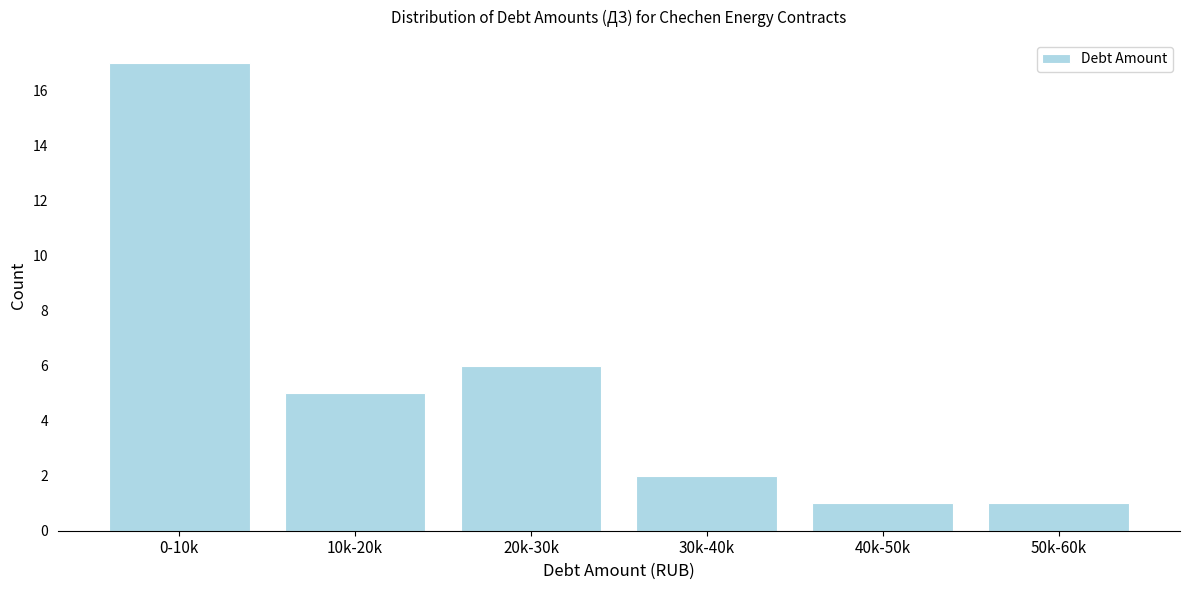

Reading left to right, what are all the values shown in this chart?

17	5	6	2	1	1